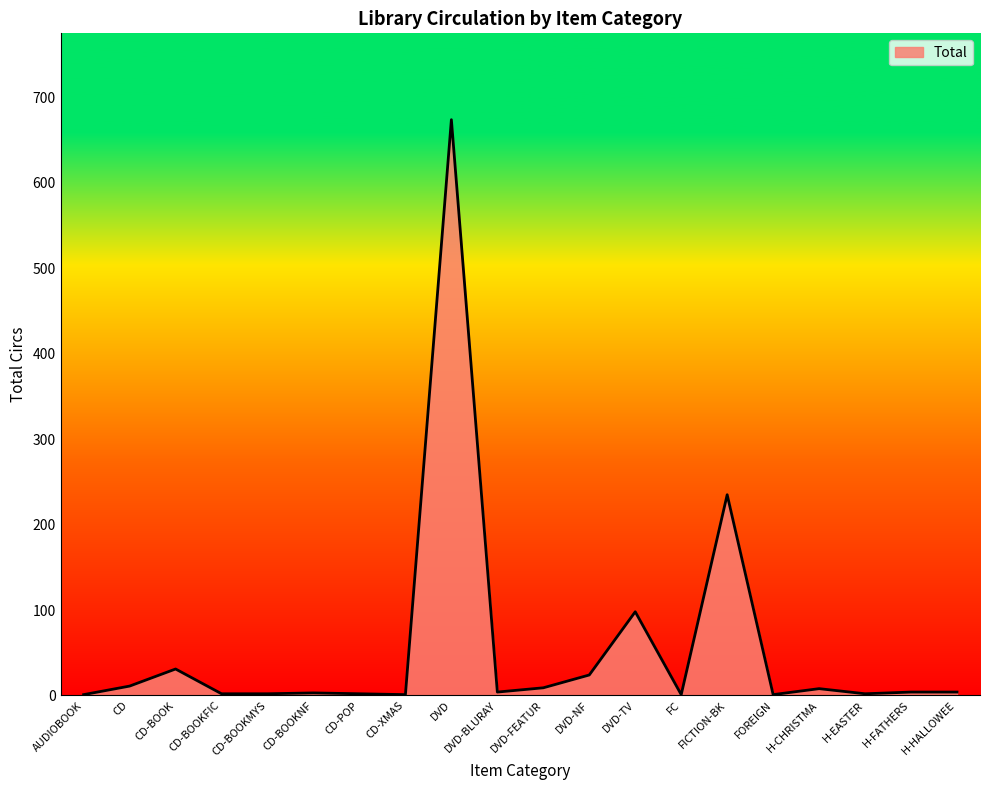

What is the change in value from DVD to H-FATHERS?

-670